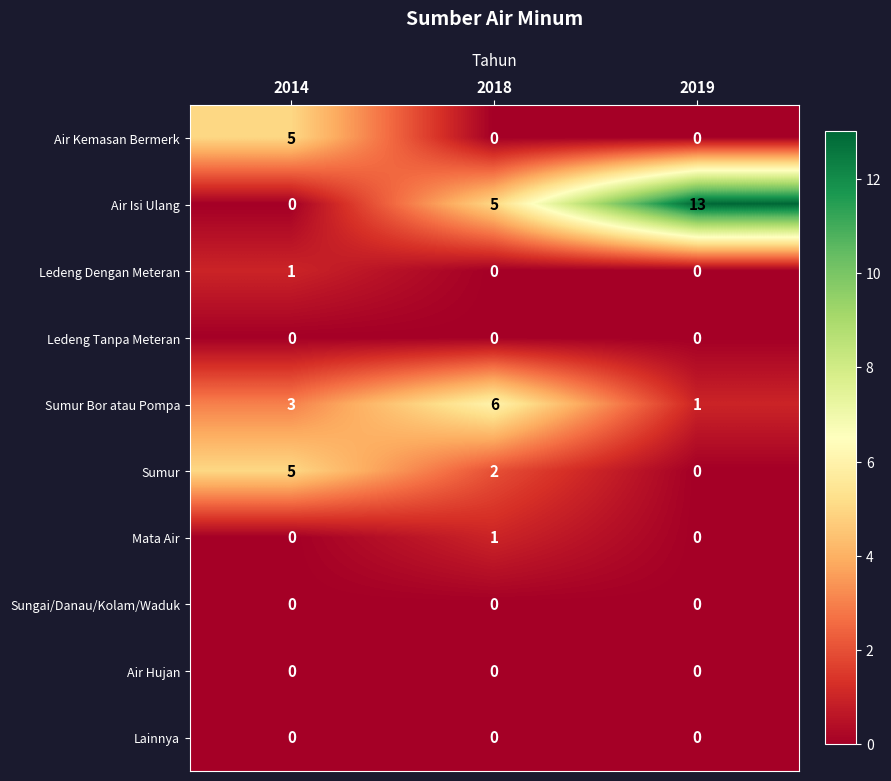

Is it true that Sungai/Danau/Kolam/Waduk equals 0 at 2019?

True